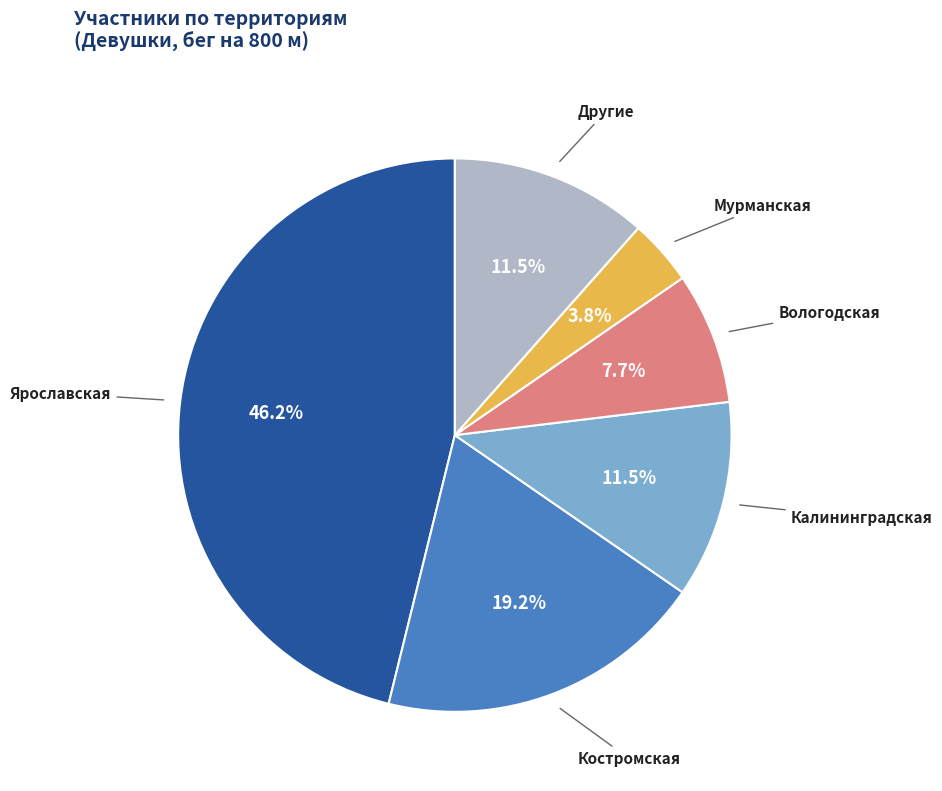

Does any single category account for the majority?

No